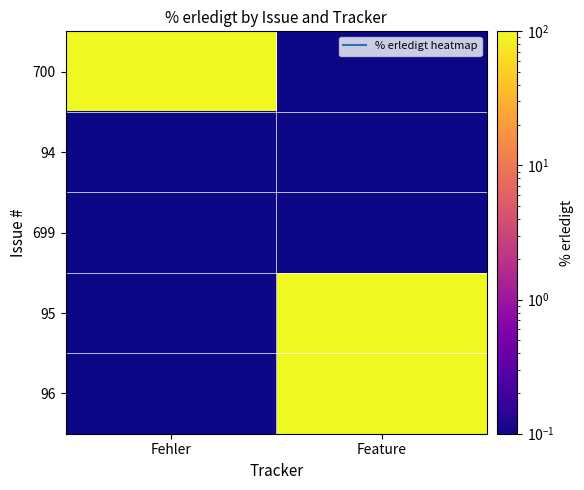

What is the smallest value displayed?

0.1